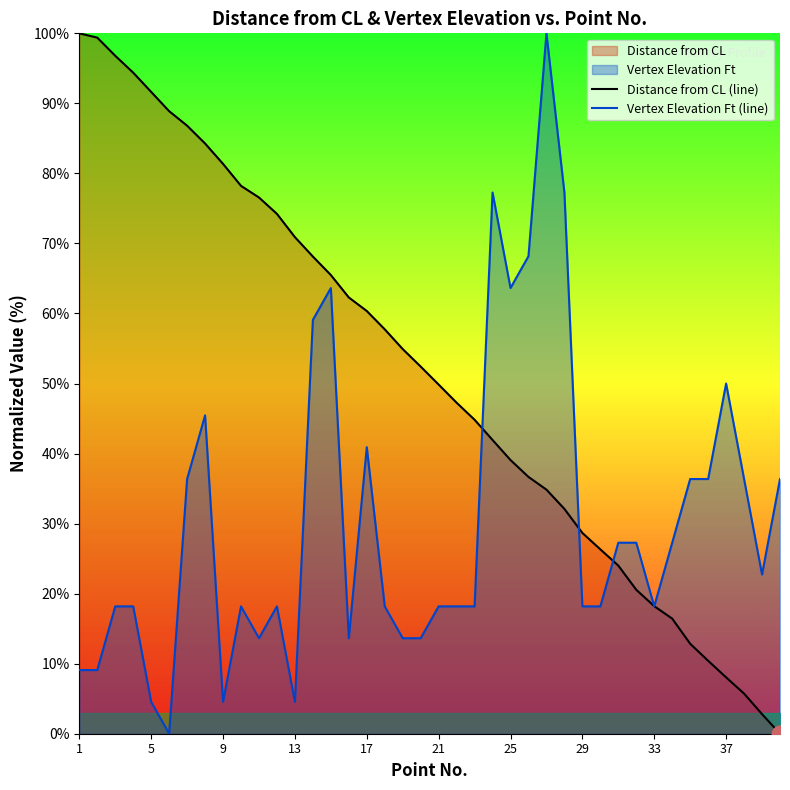

Is it true that Distance from CL (line) equals 51.9 at 9?

False